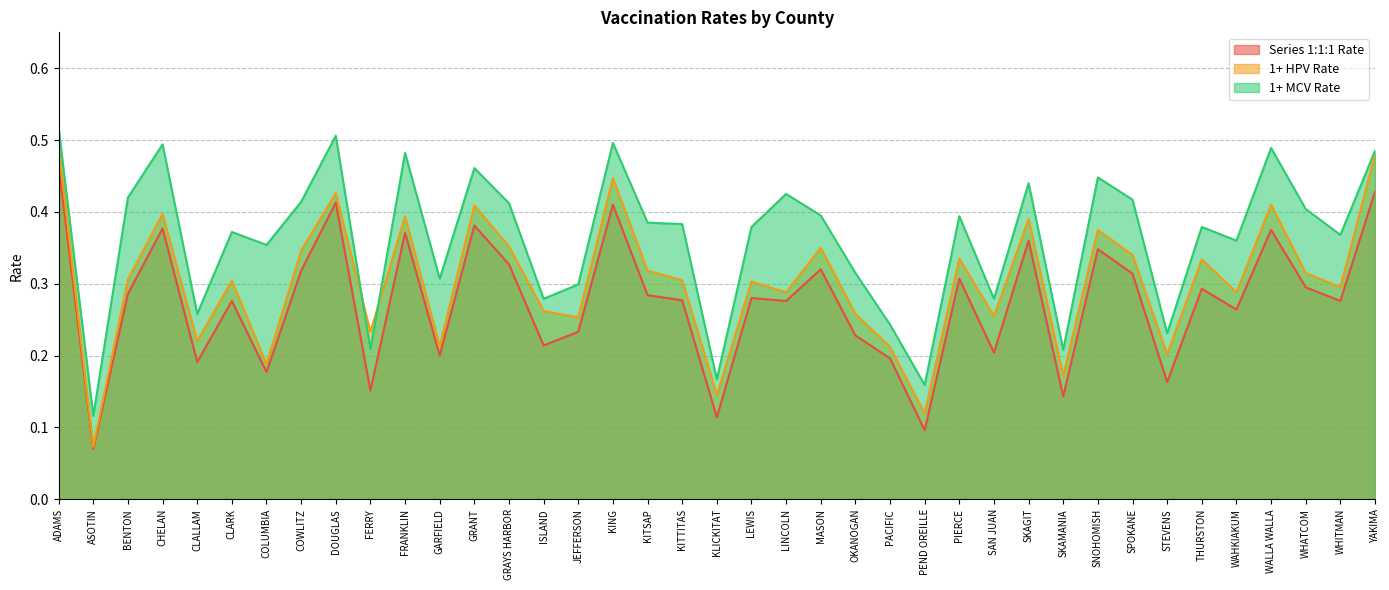

True or false: Series 1:1:1 Rate and 1+ HPV Rate intersect in this chart.

False